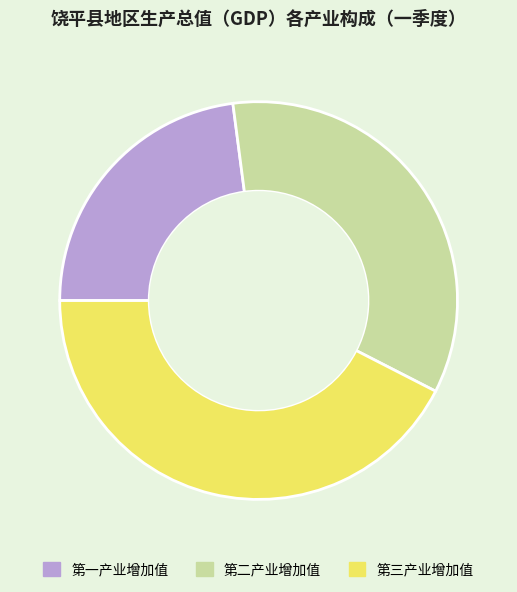

What is the ratio of the value at 第一产业增加值 to the value at 第二产业增加值?

0.7